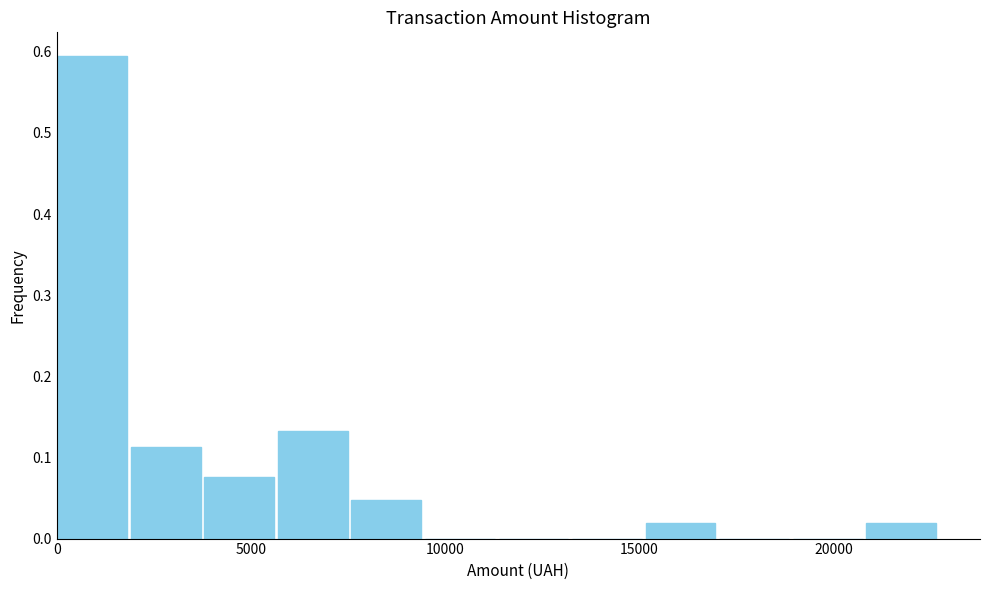

Read against the x-axis, roughly where is the centre of the tallest bar?

1000